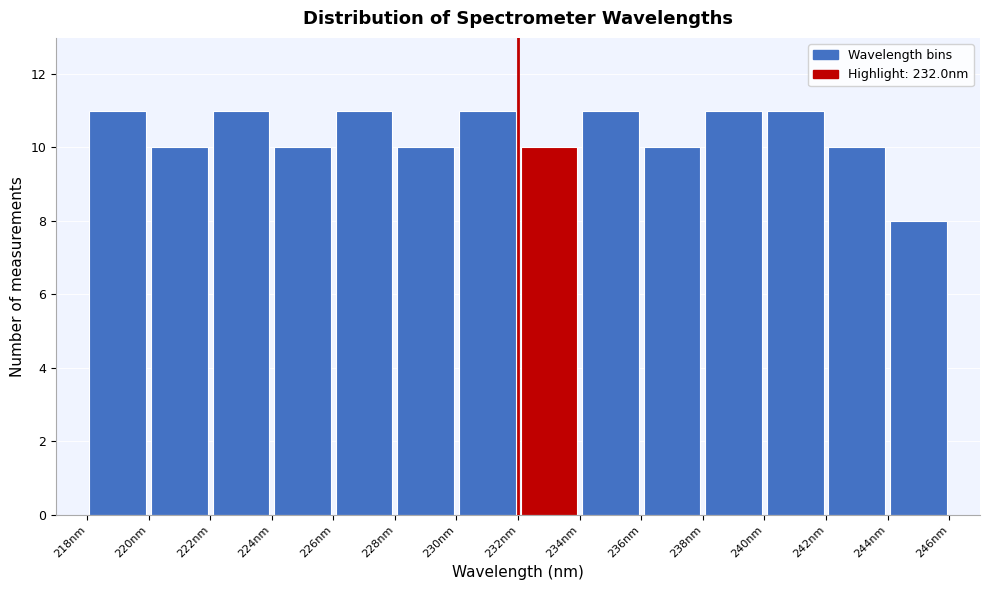

Reading left to right, list every bar in this chart as the range it spans on the x-axis followed by its height. The values are not printed on the chart, so give them approximately, as read against the axis.

218 to 220: 11
220 to 222: 10
222 to 224: 11
224 to 226: 10
226 to 228: 11
228 to 230: 10
230 to 232: 11
232 to 234: 10
234 to 236: 11
236 to 238: 10
238 to 240: 11
240 to 242: 11
242 to 244: 10
244 to 246: 8